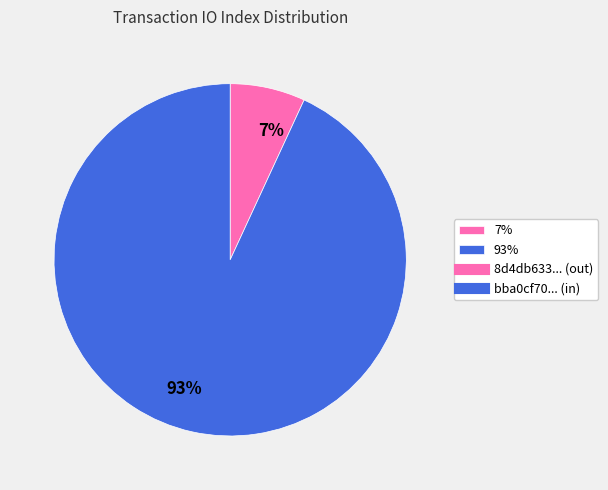

What is the largest slice in the pie chart?

93%